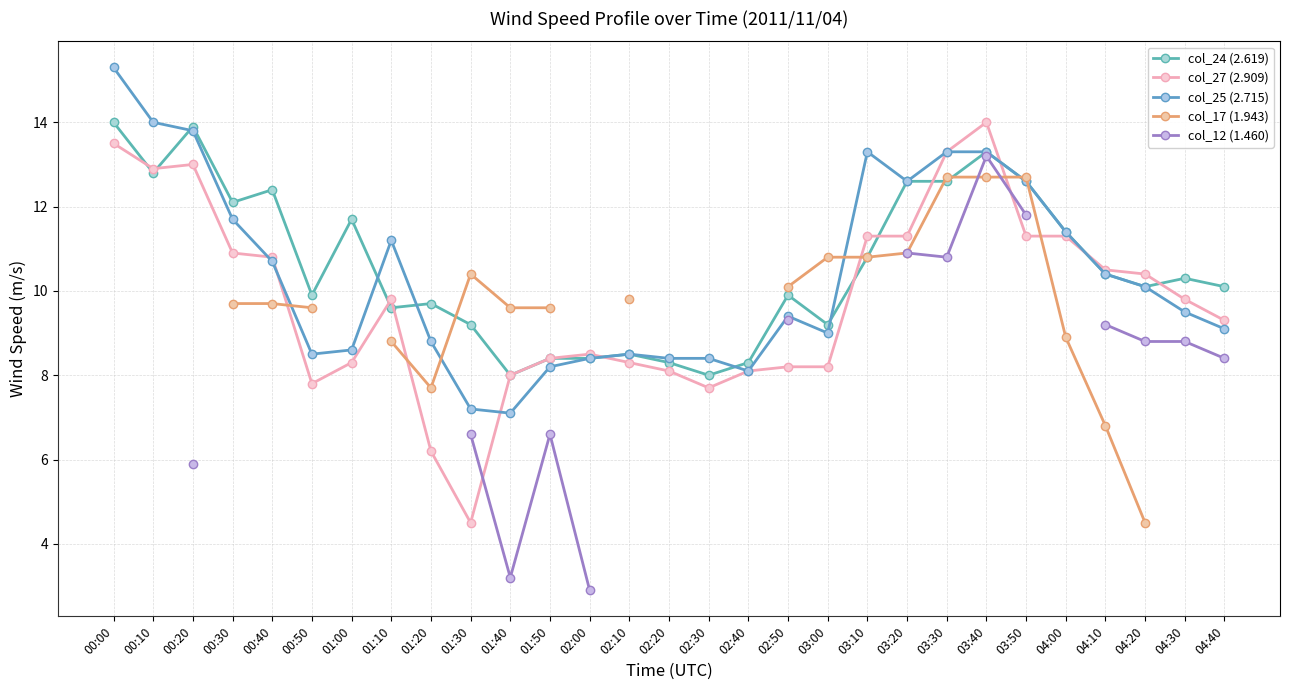

At which category is the sum across all series the highest?

03:40